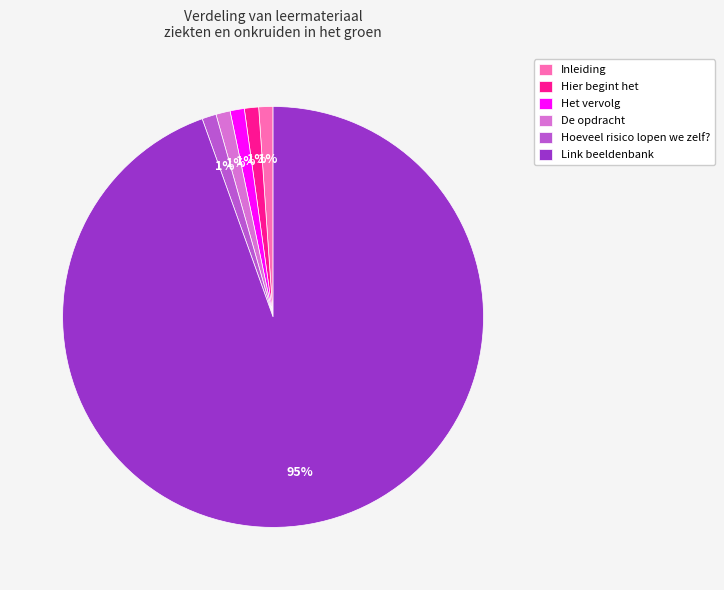

What is the largest slice in the pie chart?

Link beeldenbank